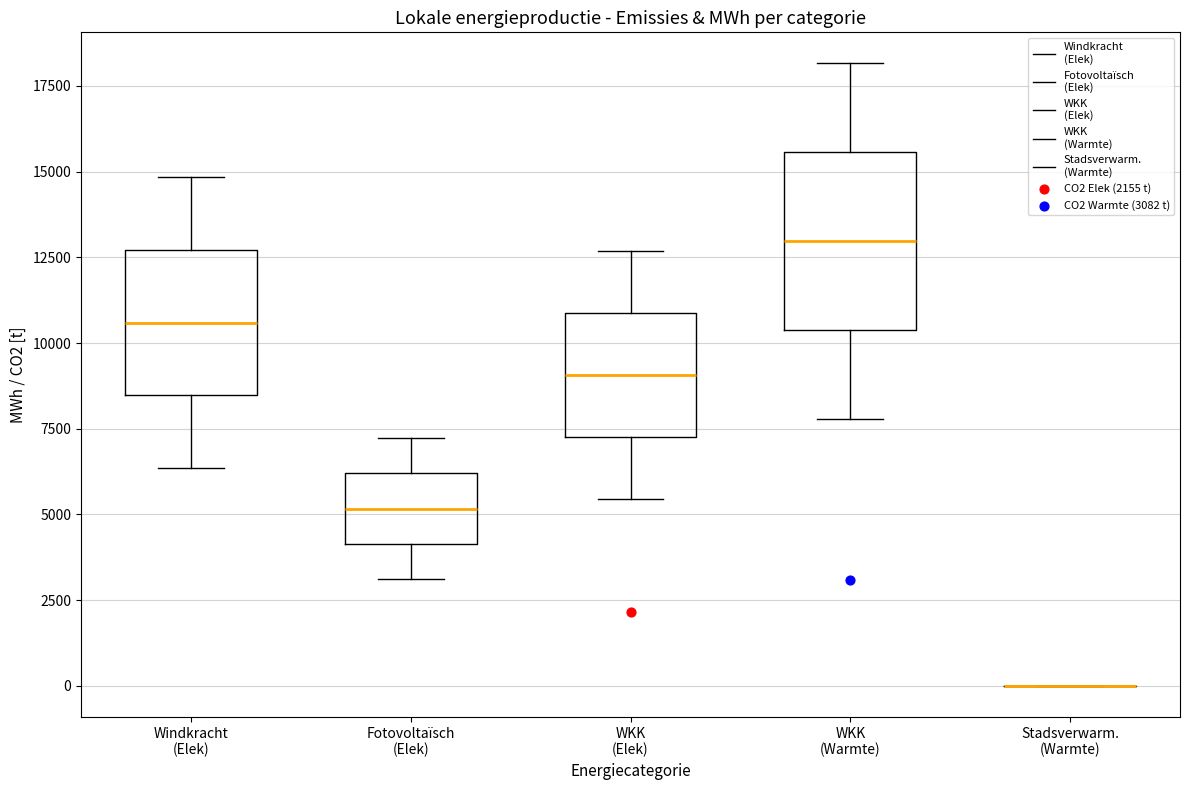

Which box is the tallest, from its lower edge to its upper edge?

WKK (Warmte)